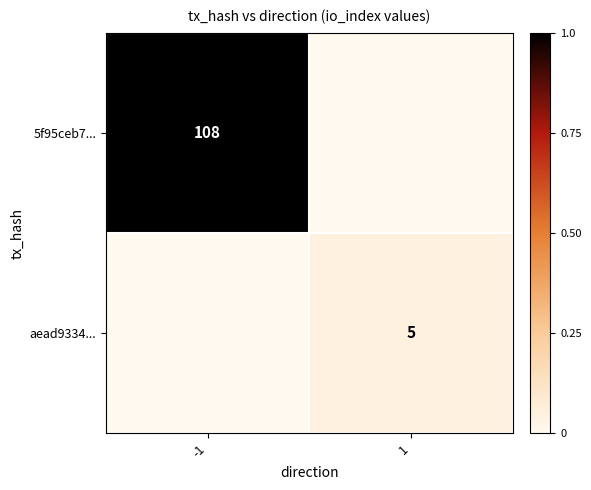

True or false: aead9334... has a value of 5 at 1.

True